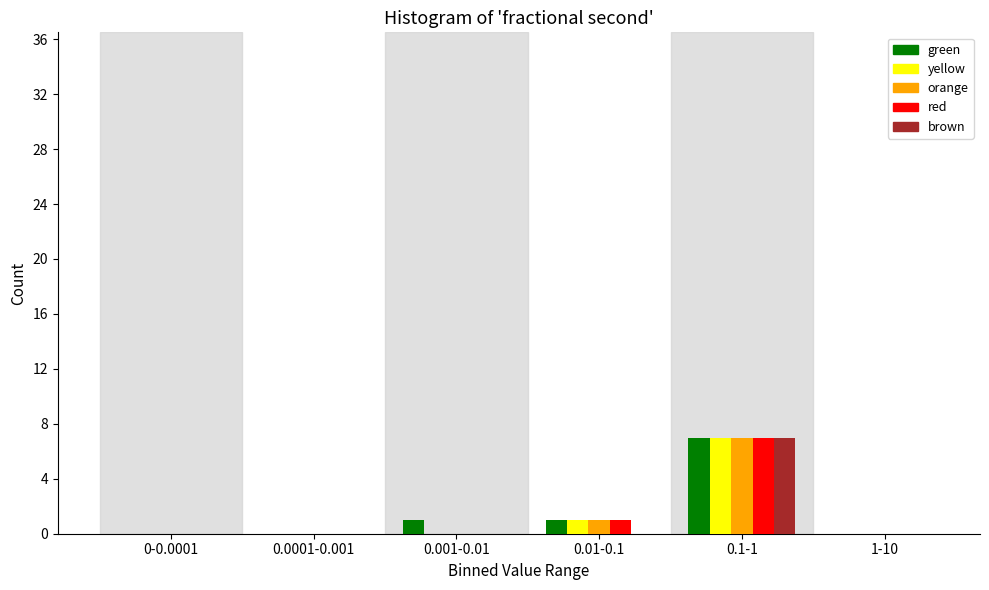

Reading right to left, list all the values displayed in this chart.

green: 1-10=0	0.1-1=7	0.01-0.1=1	0.001-0.01=1	0.0001-0.001=0	0-0.0001=0
yellow: 1-10=0	0.1-1=7	0.01-0.1=1	0.001-0.01=0	0.0001-0.001=0	0-0.0001=0
orange: 1-10=0	0.1-1=7	0.01-0.1=1	0.001-0.01=0	0.0001-0.001=0	0-0.0001=0
red: 1-10=0	0.1-1=7	0.01-0.1=1	0.001-0.01=0	0.0001-0.001=0	0-0.0001=0
brown: 1-10=0	0.1-1=7	0.01-0.1=0	0.001-0.01=0	0.0001-0.001=0	0-0.0001=0